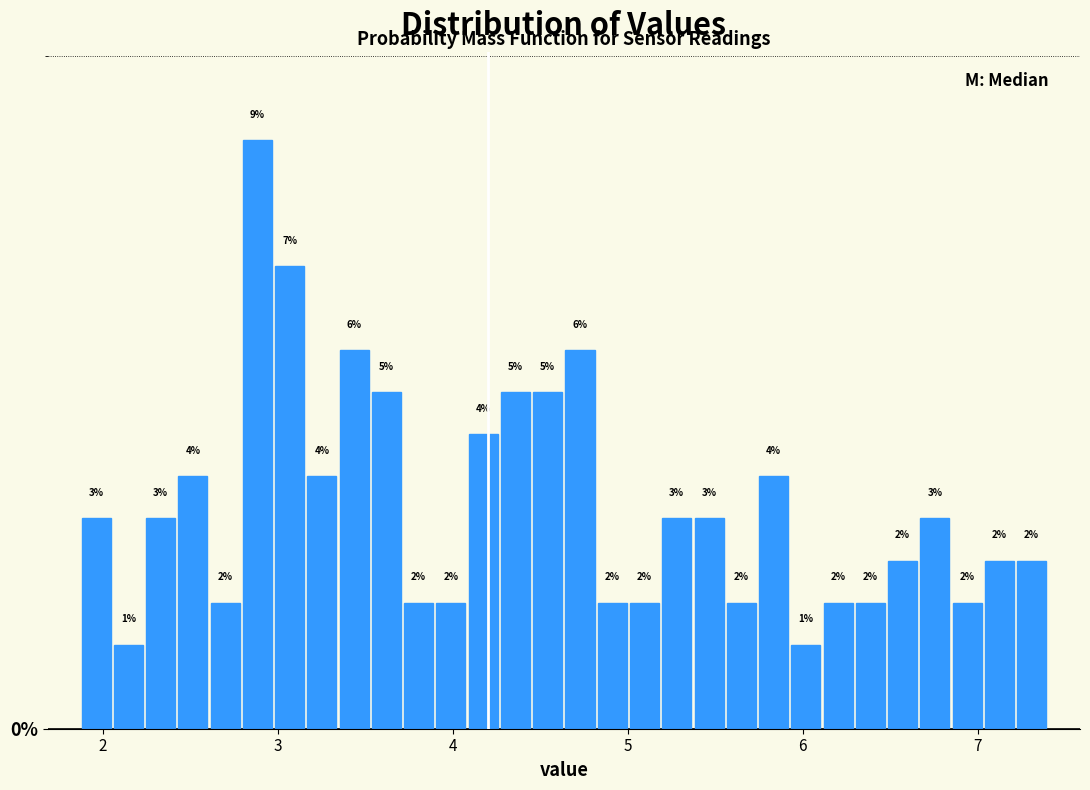

Around what value on the x-axis is the tallest bar? Give the approximate position of its centre, as read against the axis.

2.9